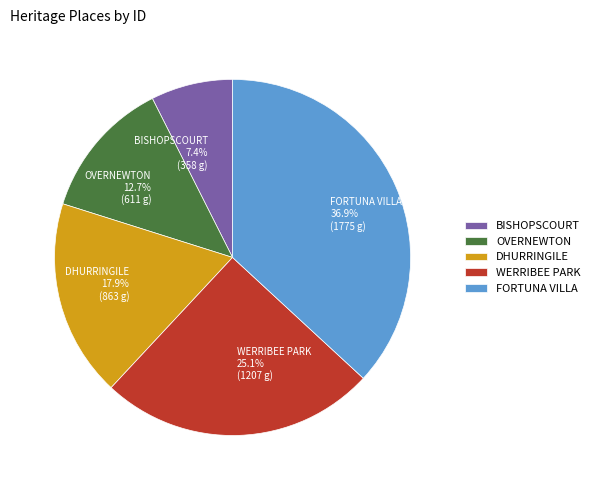

True or false: DHURRINGILE accounts for 27% of the total.

False